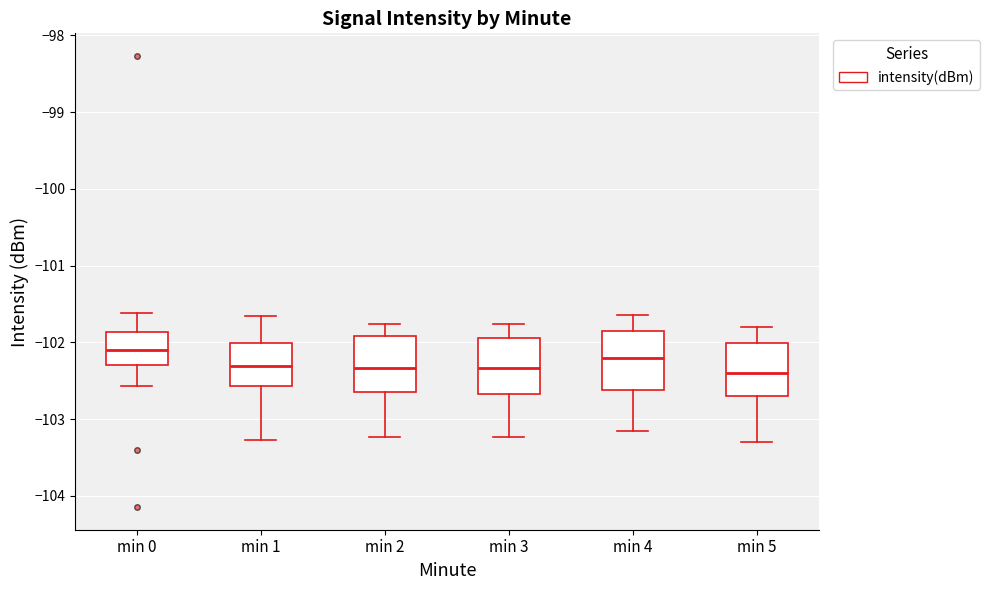

Reading left to right, read every box against the y-axis: the position of its median line, the range the box covers, and the ends of its whiskers. The values are not printed on the chart, so give them approximately, as read against the axis.

min 0: median -102.1, box -102.3 to -101.9, whiskers -102.6 to -101.6
min 1: median -102.3, box -102.6 to -102.0, whiskers -103.3 to -101.7
min 2: median -102.3, box -102.6 to -101.9, whiskers -103.2 to -101.8
min 3: median -102.3, box -102.7 to -101.9, whiskers -103.2 to -101.8
min 4: median -102.2, box -102.6 to -101.8, whiskers -103.1 to -101.6
min 5: median -102.4, box -102.7 to -102.0, whiskers -103.3 to -101.8